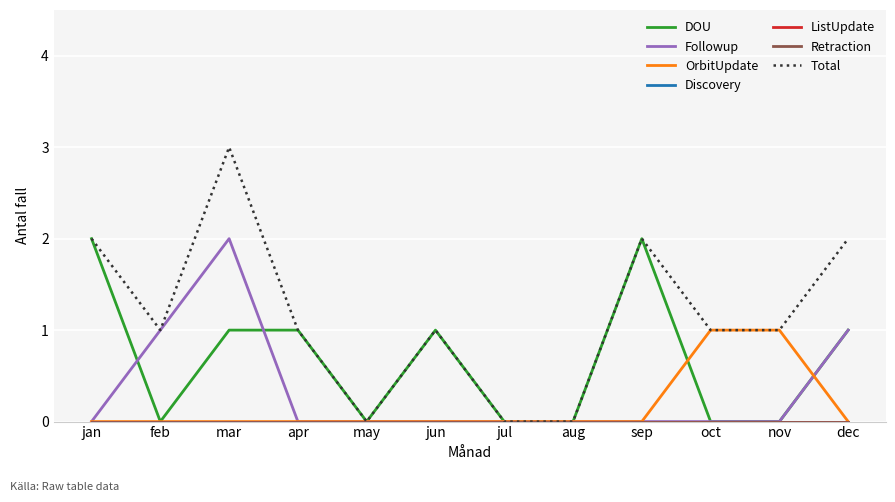

Does the chart display data point markers on the line(s)?

No